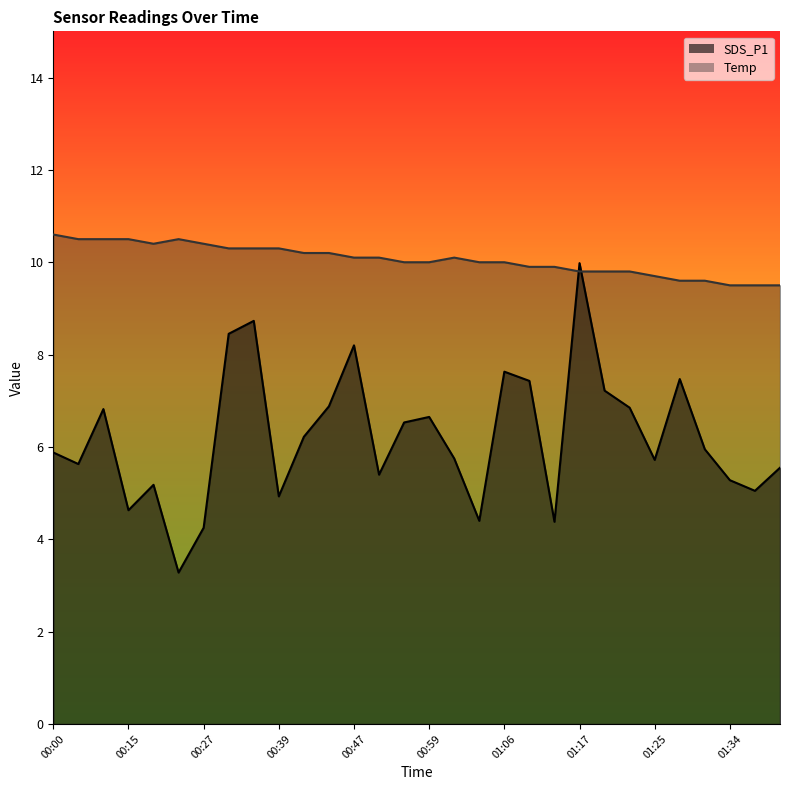

Where is the first local minimum for SDS_P1?

00:05